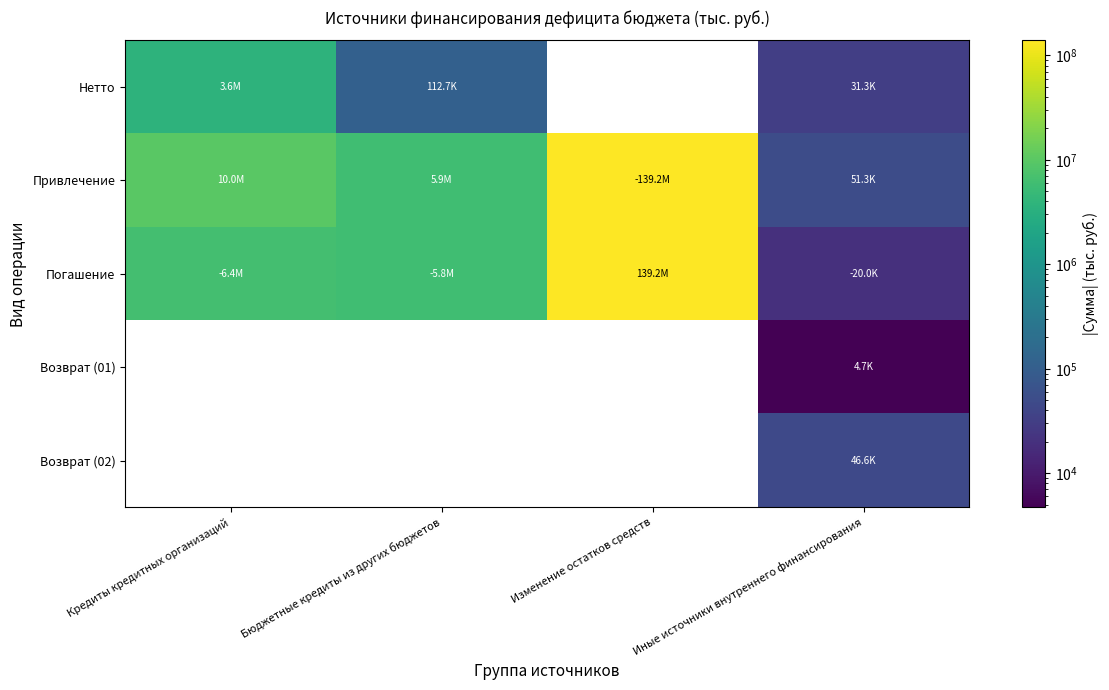

Is the value of Погашение at Иные источники внутреннего финансирования greater than the value of Возврат (01) at Изменение остатков средств?

No